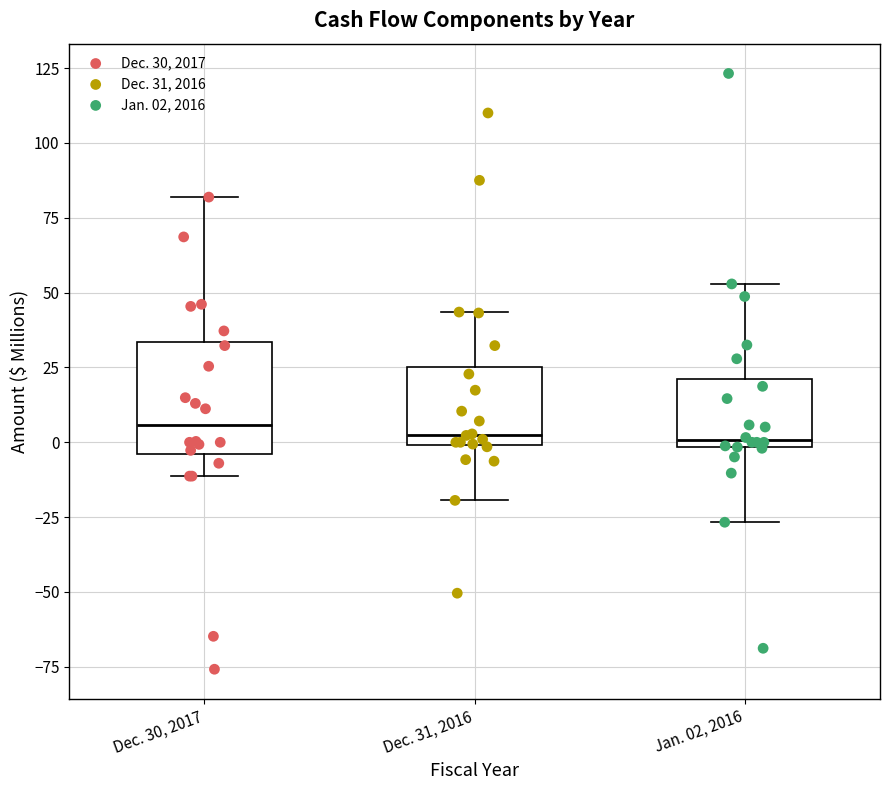

Reading left to right, read every box against the y-axis: the position of its median line, the range the box covers, and the ends of its whiskers. The values are not printed on the chart, so give them approximately, as read against the axis.

Dec. 30, 2017: median 5, box -5 to 35, whiskers -10 to 80
Dec. 31, 2016: median 5, box 0 to 25, whiskers -20 to 45
Jan. 02, 2016: median 0 (just above the box's lower edge), box 0 to 20, whiskers -25 to 55